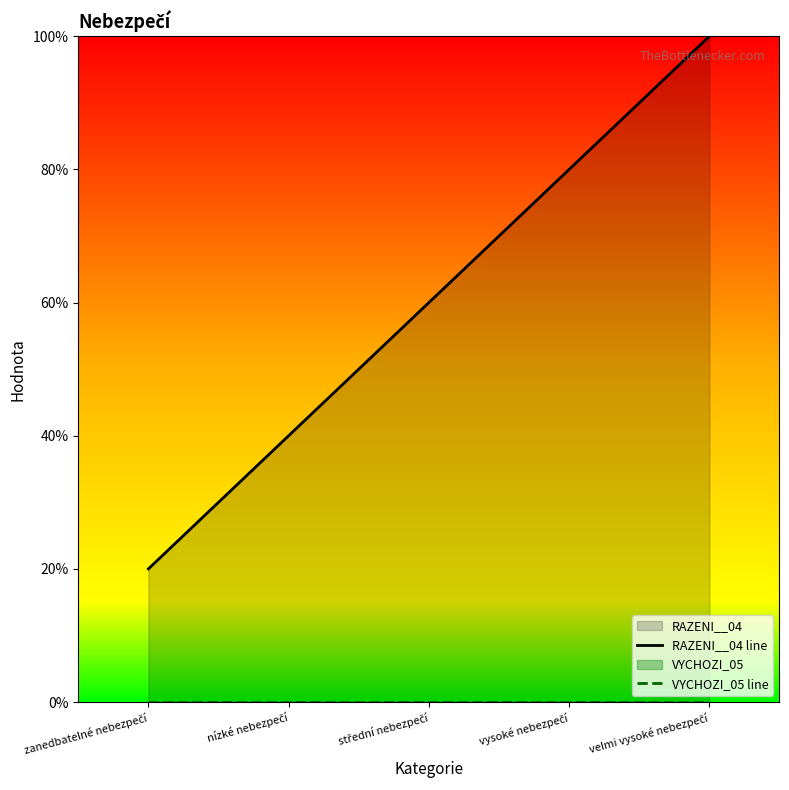

List the series in order of their overall mean, lowest first.

VYCHOZI_05 line, RAZENI__04 line